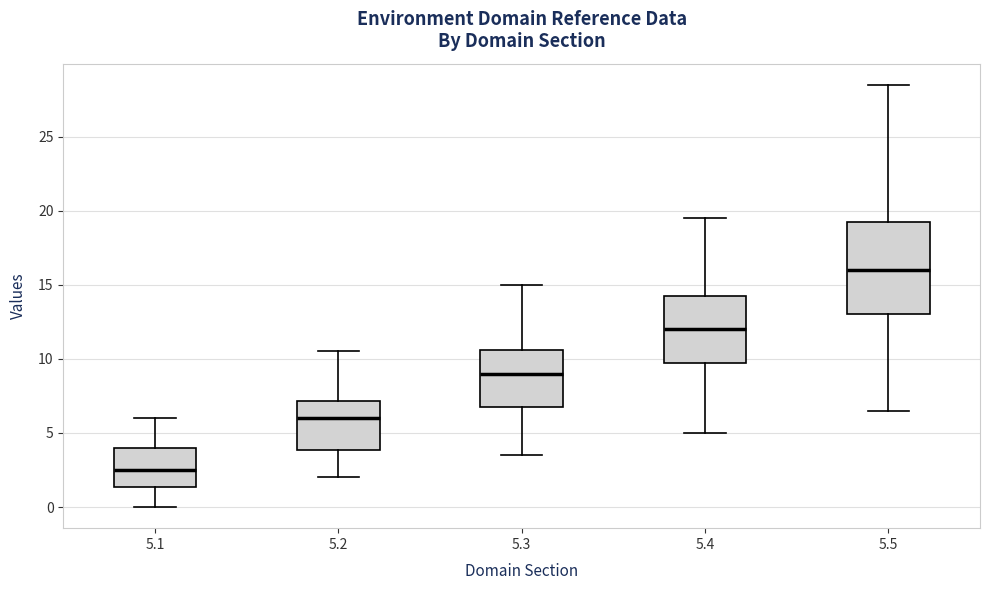

Which box has the highest median line?

5.5